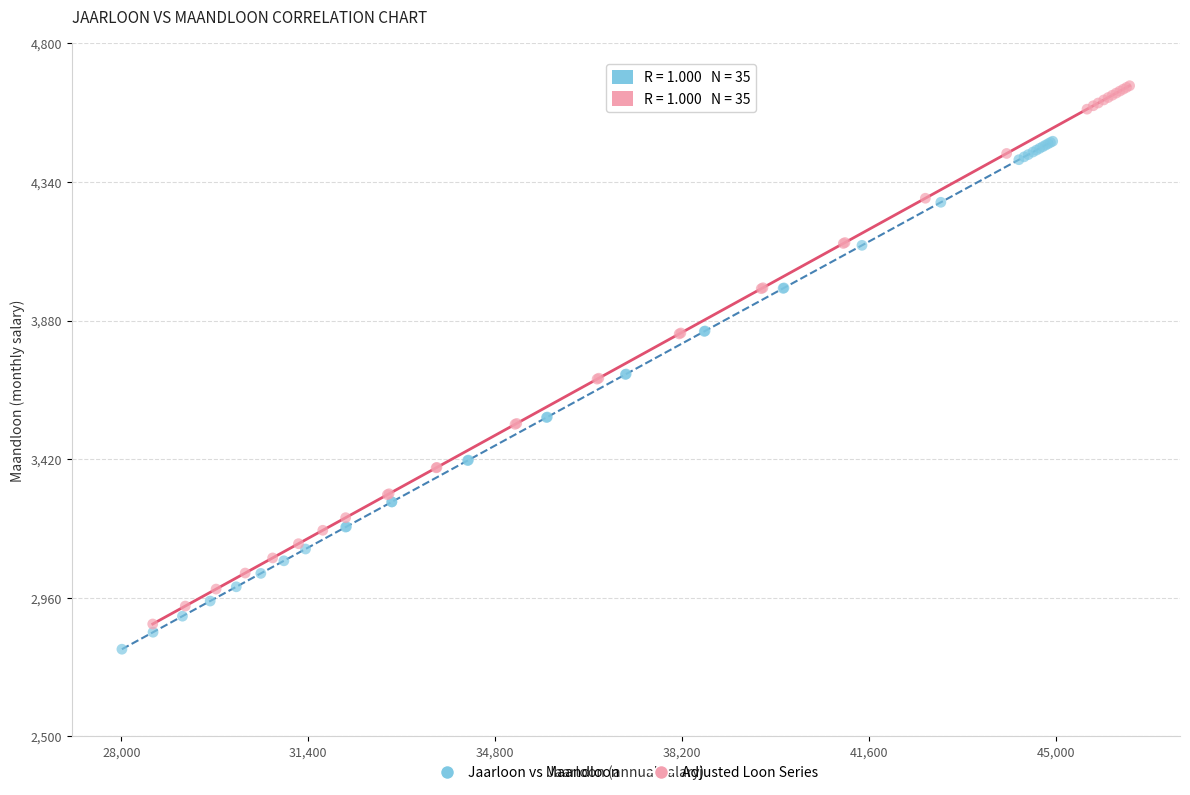

Which series has the largest Y range (max minus min)?

Adjusted Loon Series